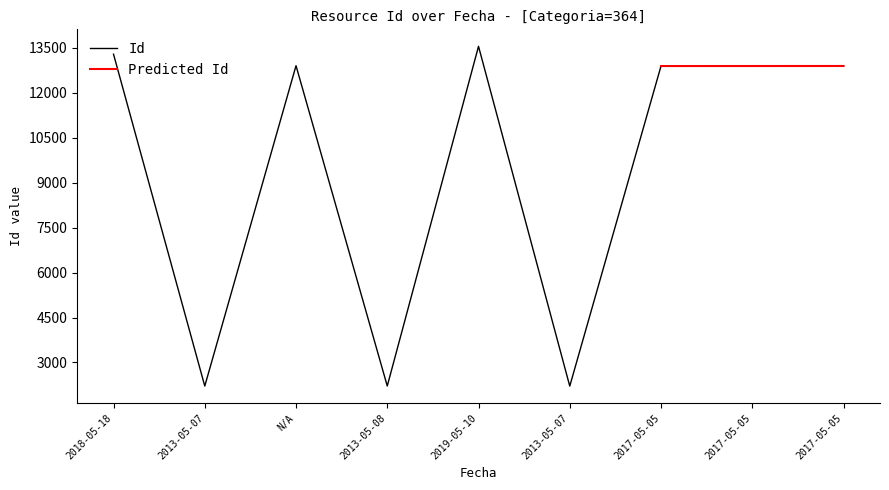

Does the chart display data point markers on the line(s)?

No